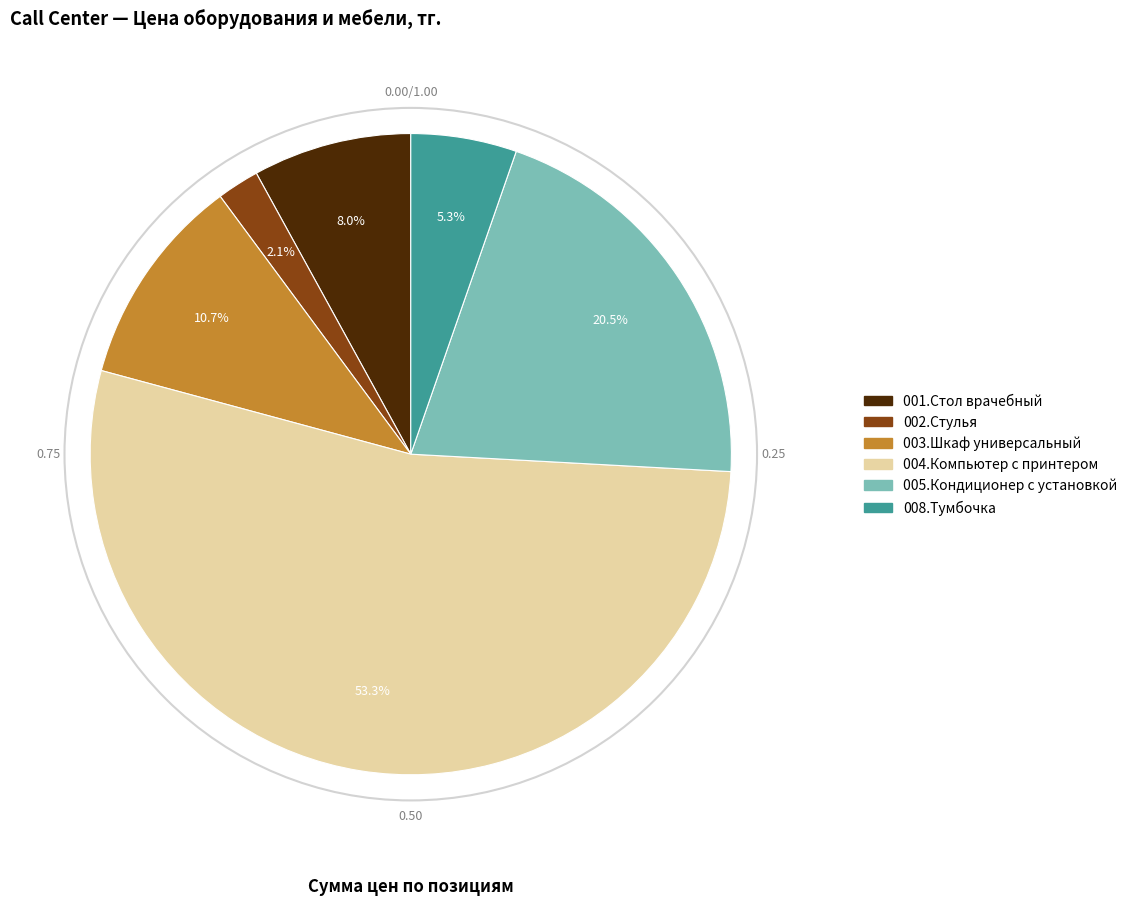

What is the ratio of the value at 004.Компьютер с принтером to the value at 001.Стол врачебный?

6.7